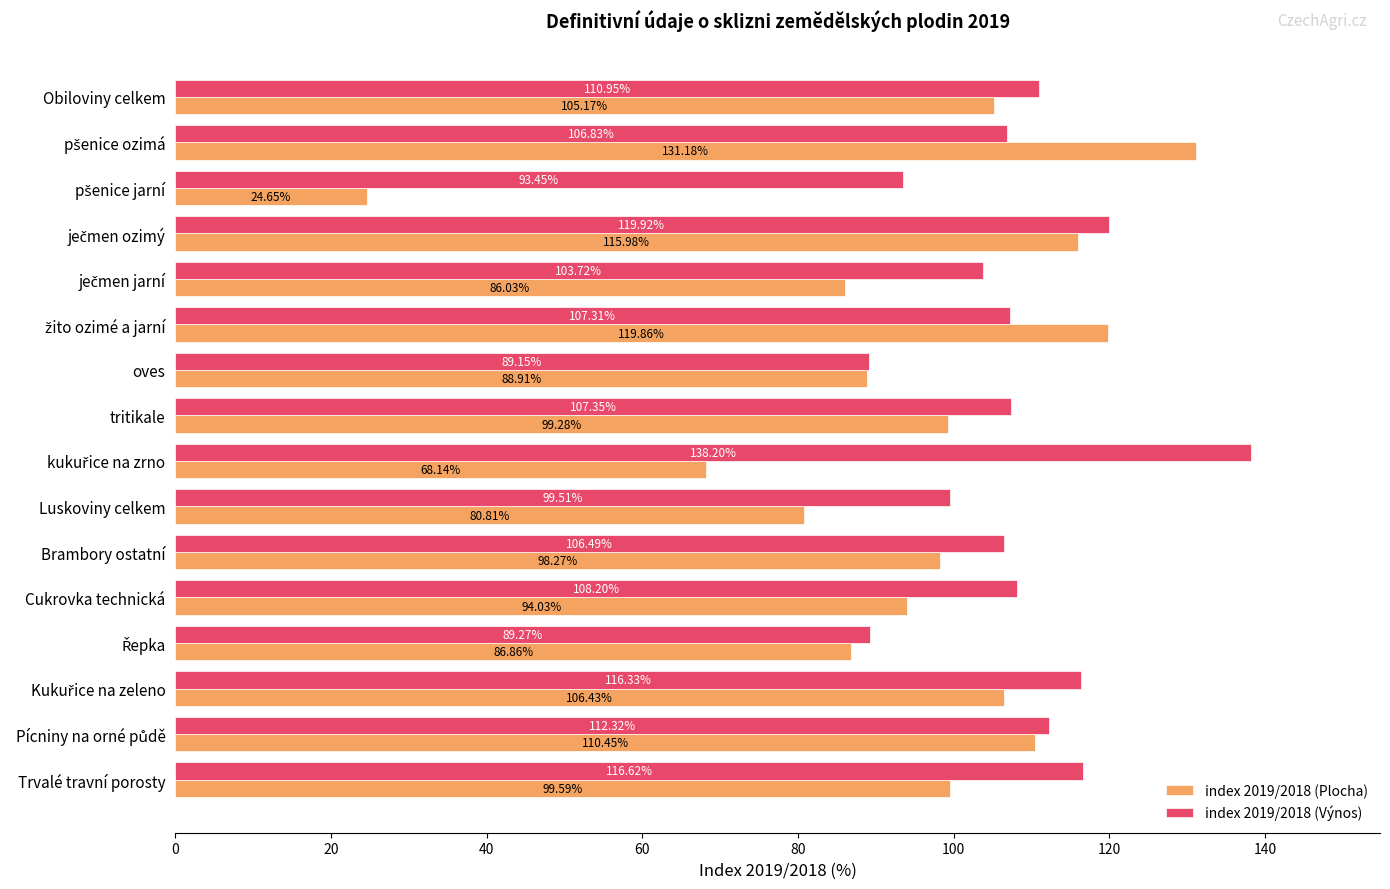

How many values in the index 2019/2018 (Plocha) series exceed 99?

8